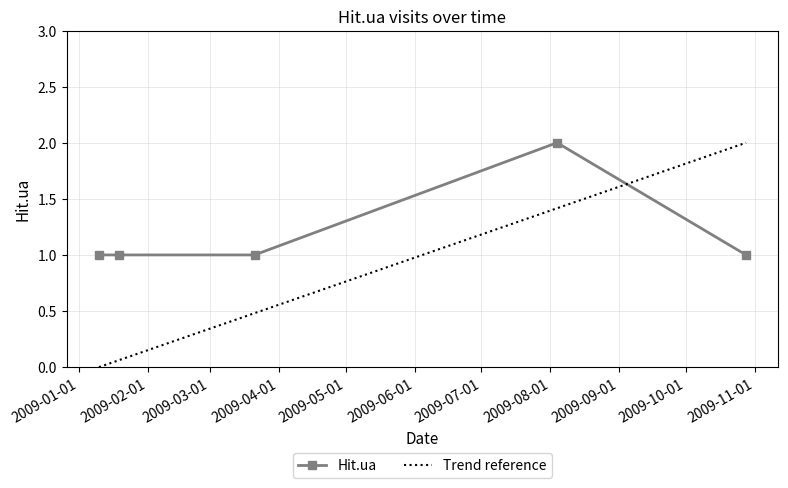

Rank the categories by value from highest to lowest.

2009-08-04, 2009-01-10, 2009-01-19, 2009-03-21, 2009-10-28